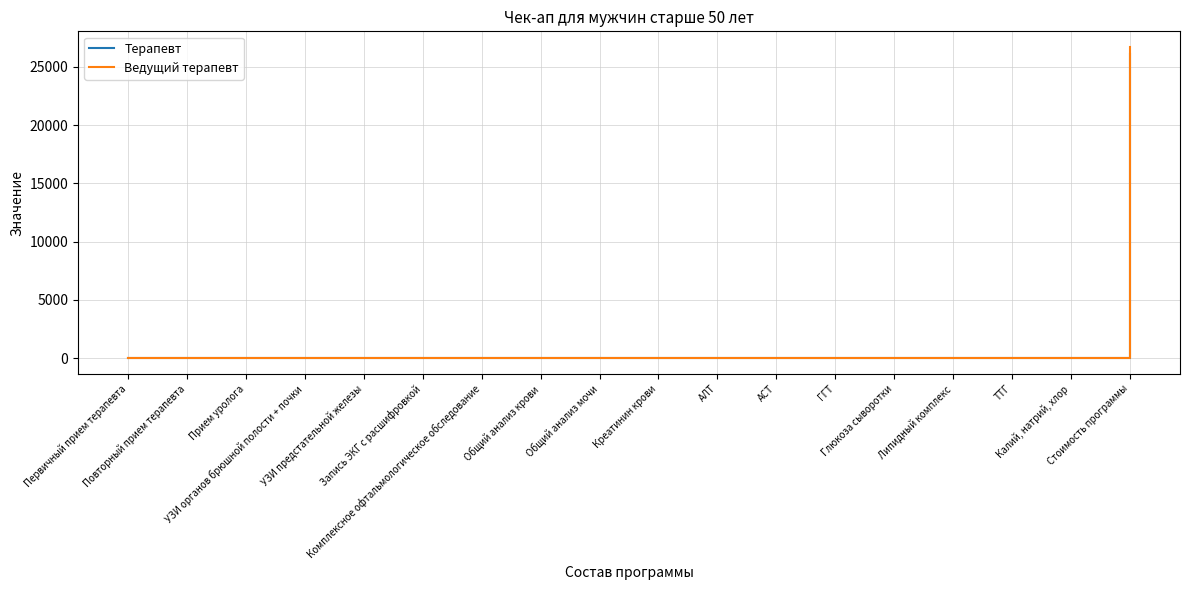

What is the maximum value shown in the chart?

26700